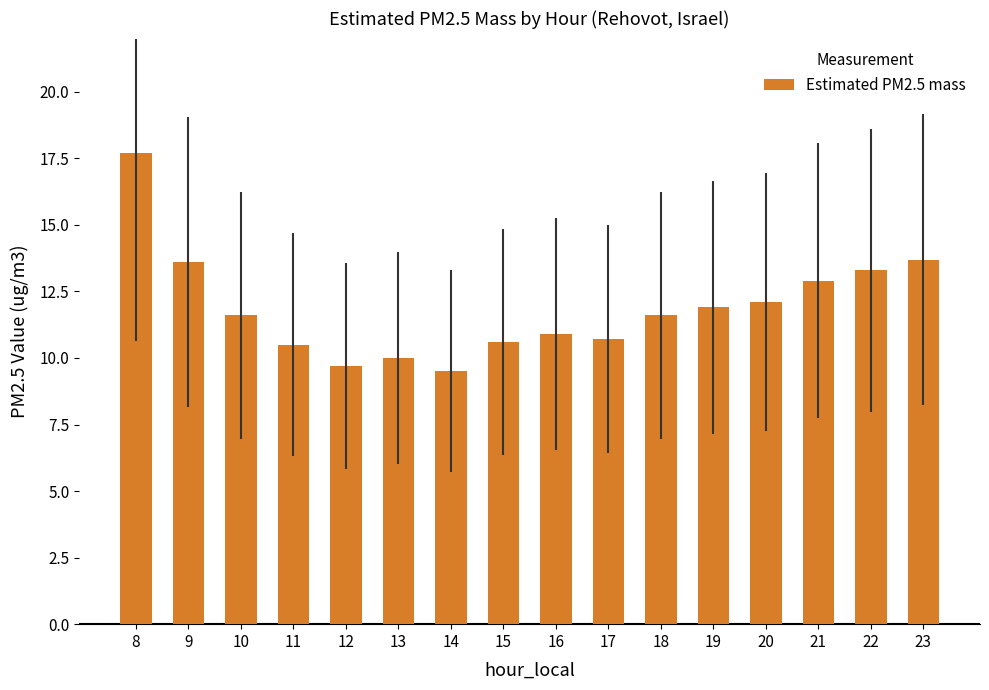

Which has a higher value, 13 or 9?

9